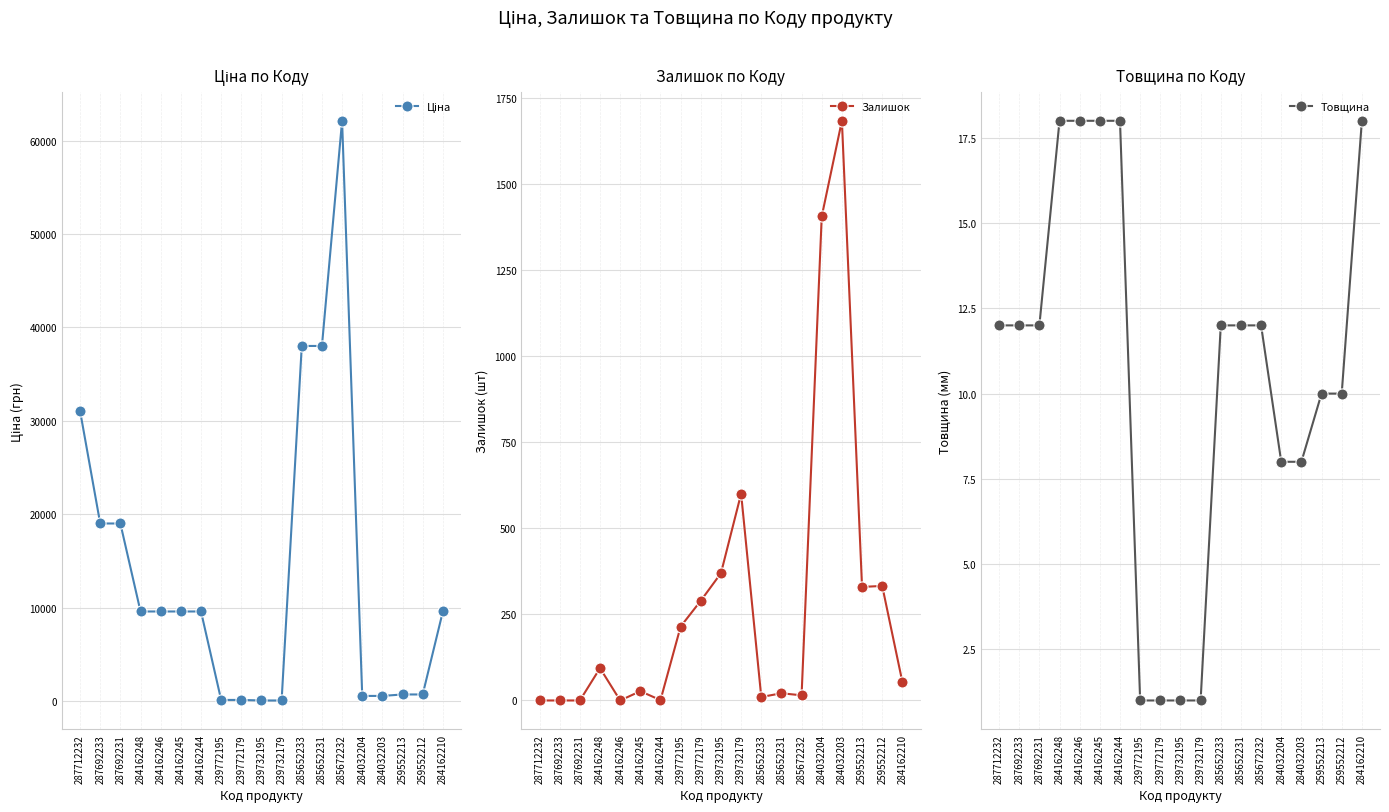

At which category is the sum across all series the highest?

285672232